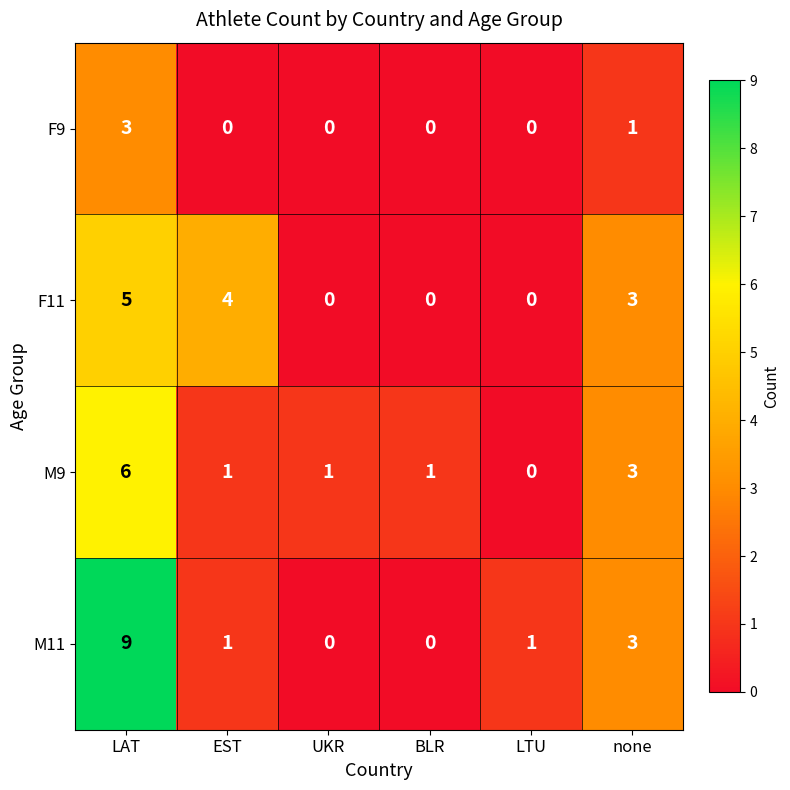

What is the spread (max minus min) of values at none?

2